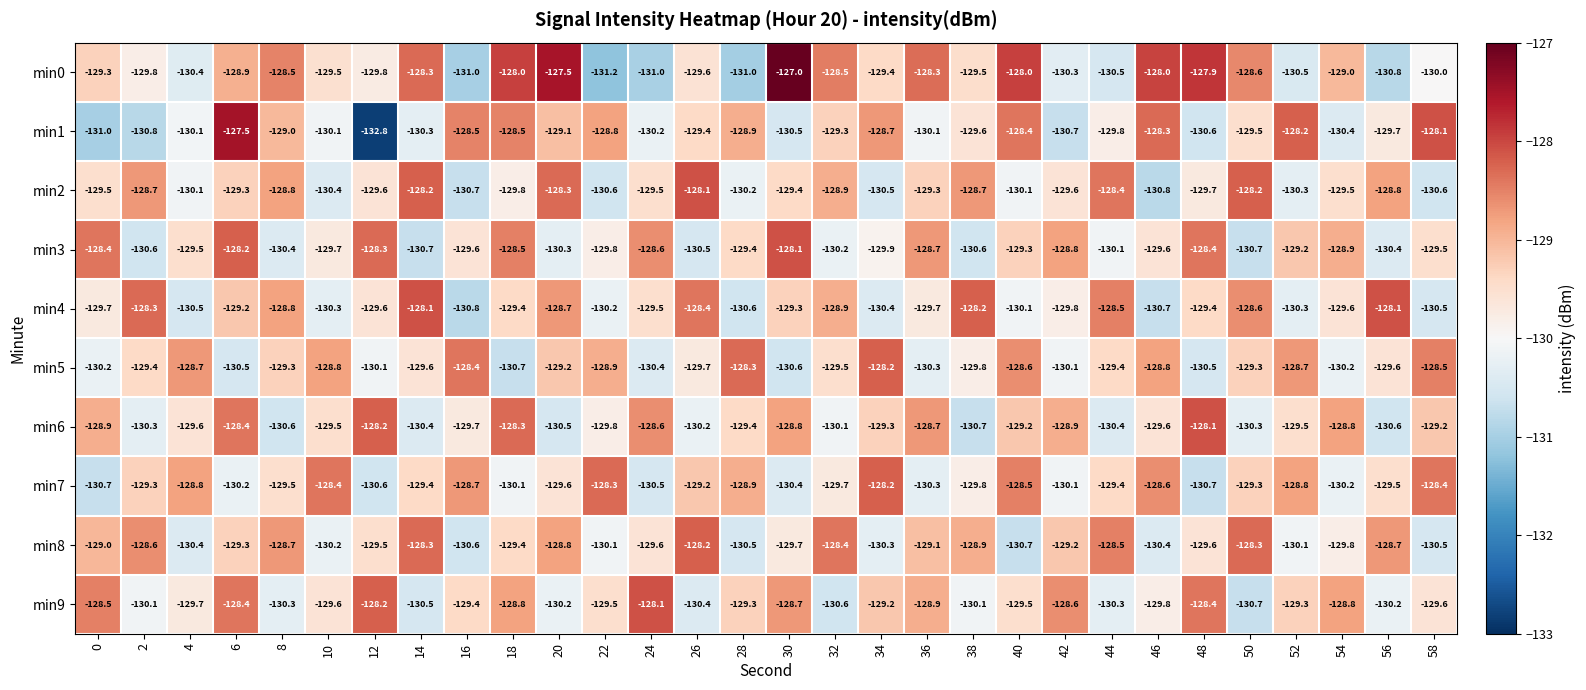

What is the difference between the second highest and minimum values in the min6 series?

2.5